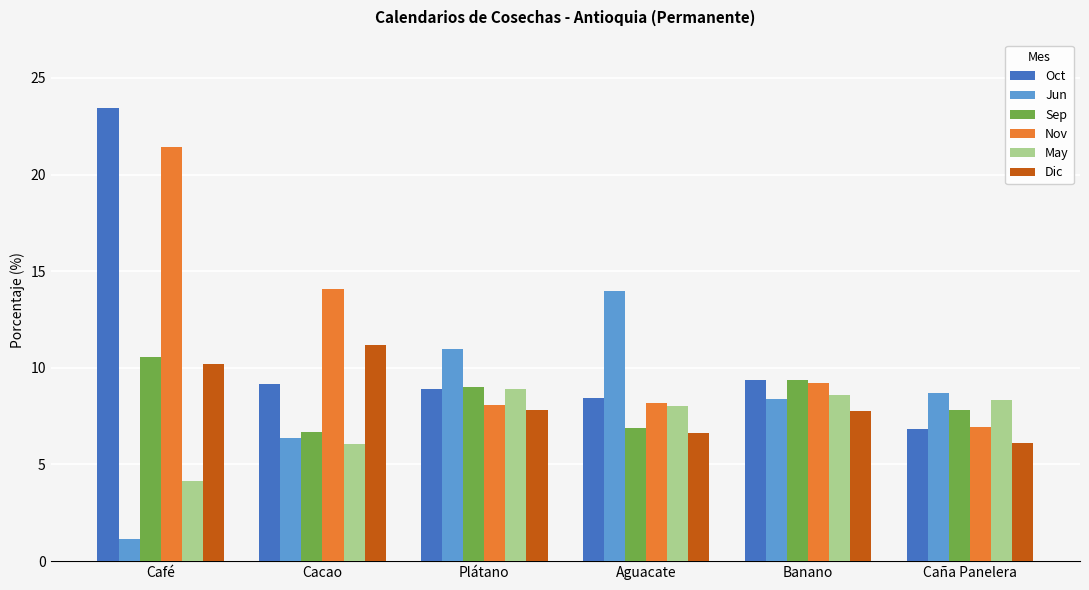

Are the bars grouped side by side (vs. stacked)?

Yes